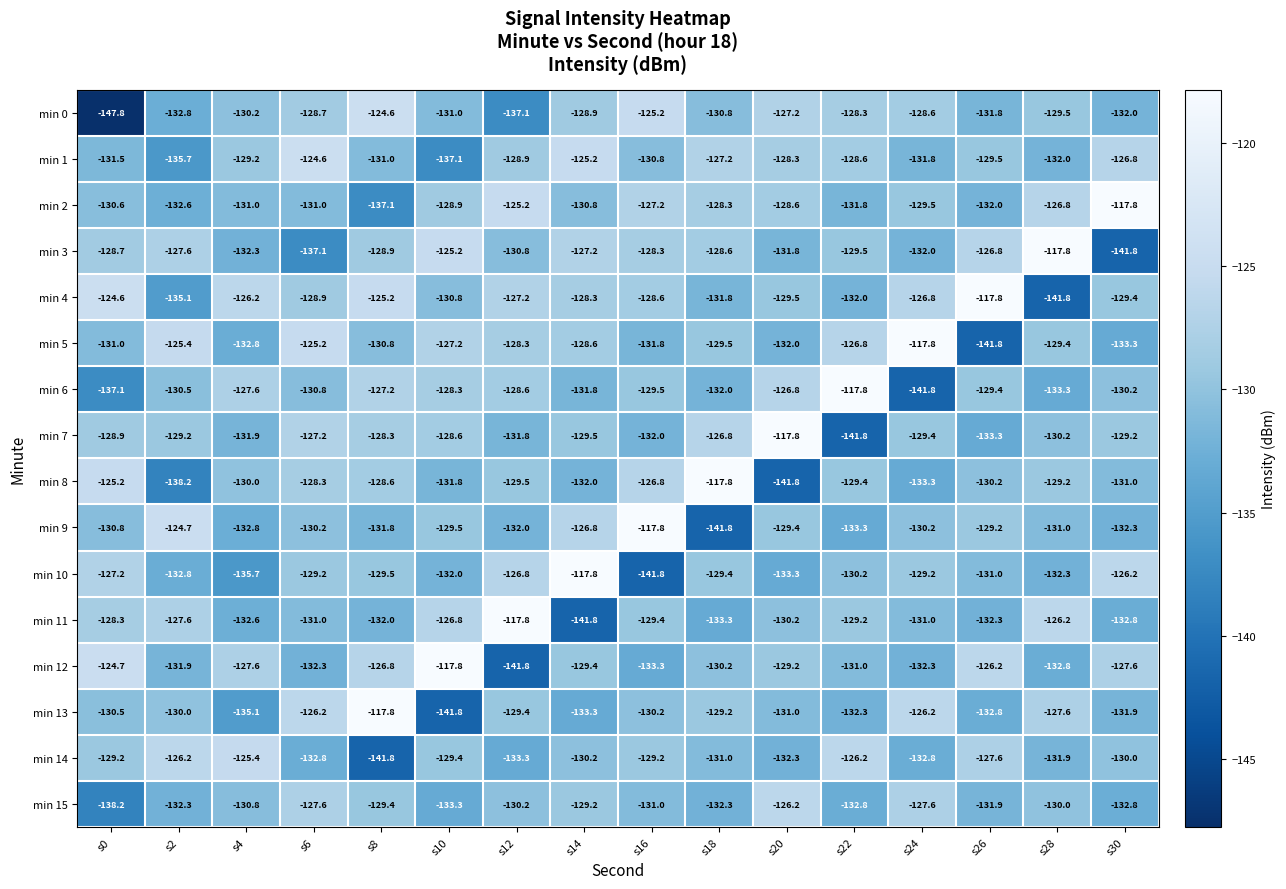

Rank the series at s8 from highest to lowest value.

min 13, min 0, min 4, min 12, min 6, min 7, min 8, min 3, min 15, min 10, min 5, min 1, min 9, min 11, min 2, min 14